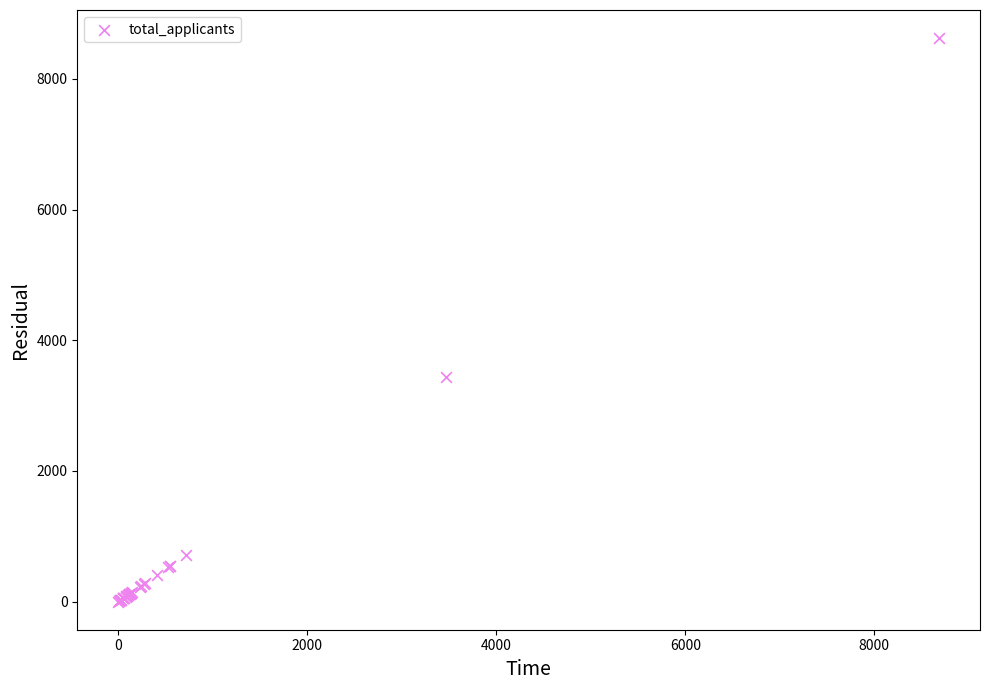

What Y value in the scatter plot is closest to 4313?

3434